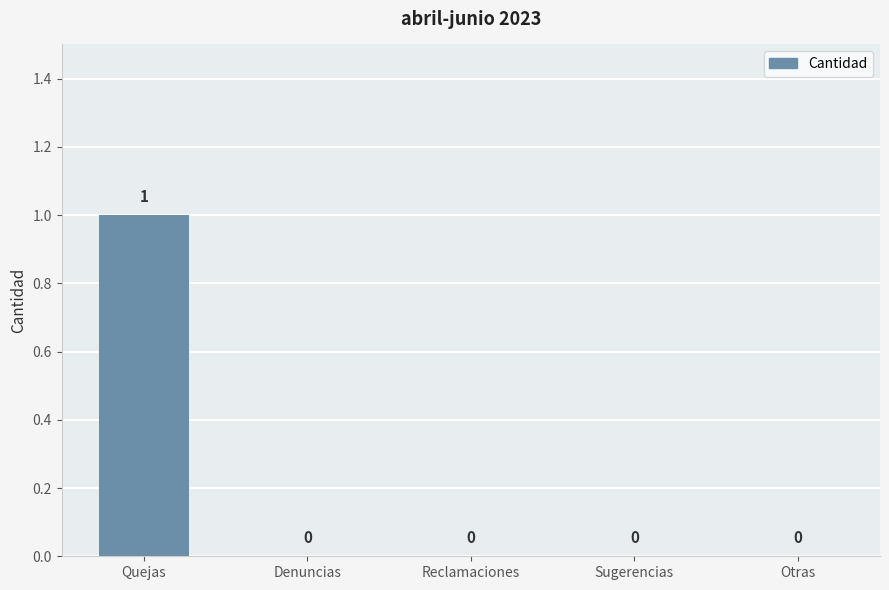

Are the bars grouped side by side (vs. stacked)?

No